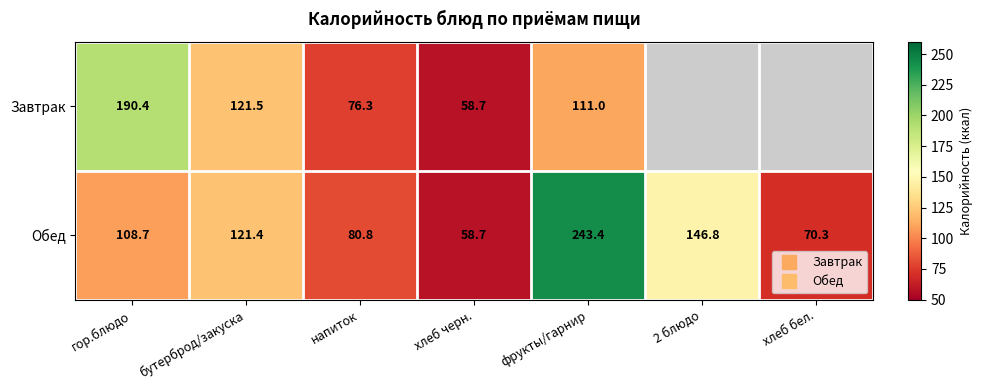

Which category has the highest value in the Обед series?

фрукты/гарнир